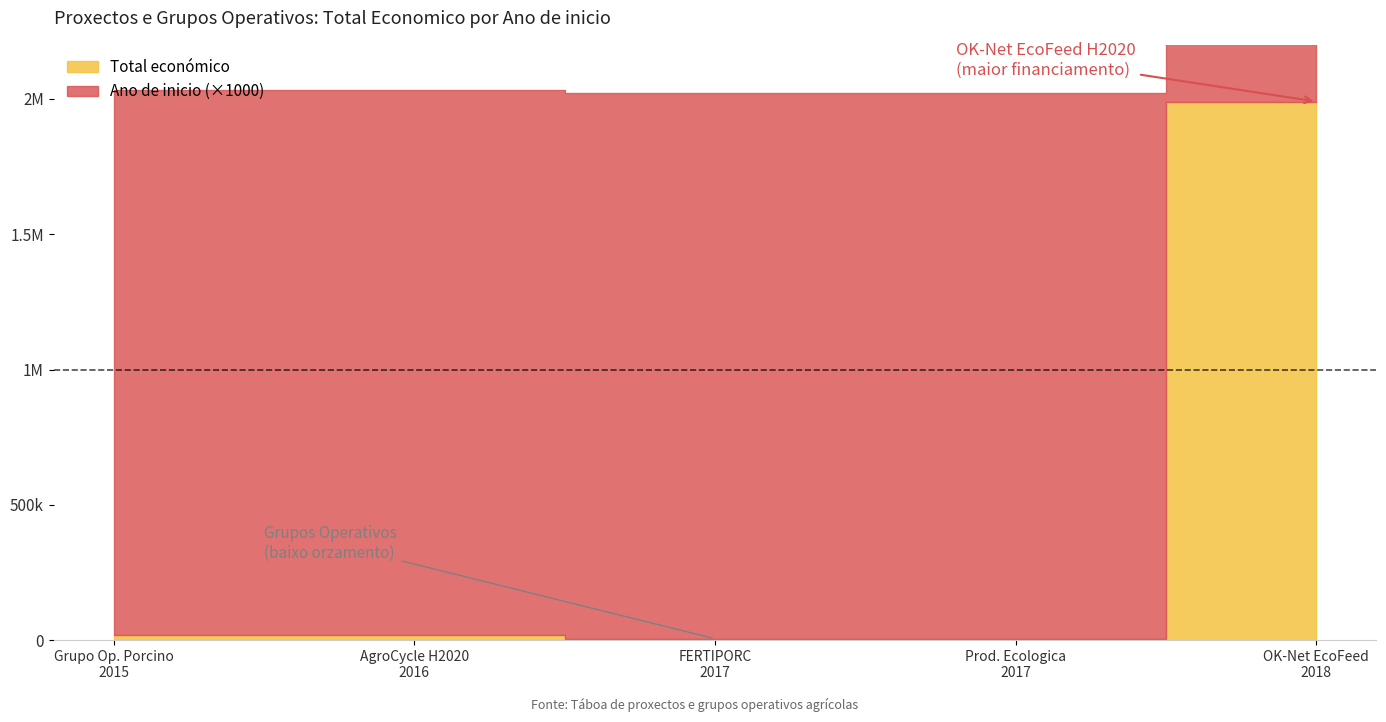

Which has a higher value, 2016 or 2017?

2016